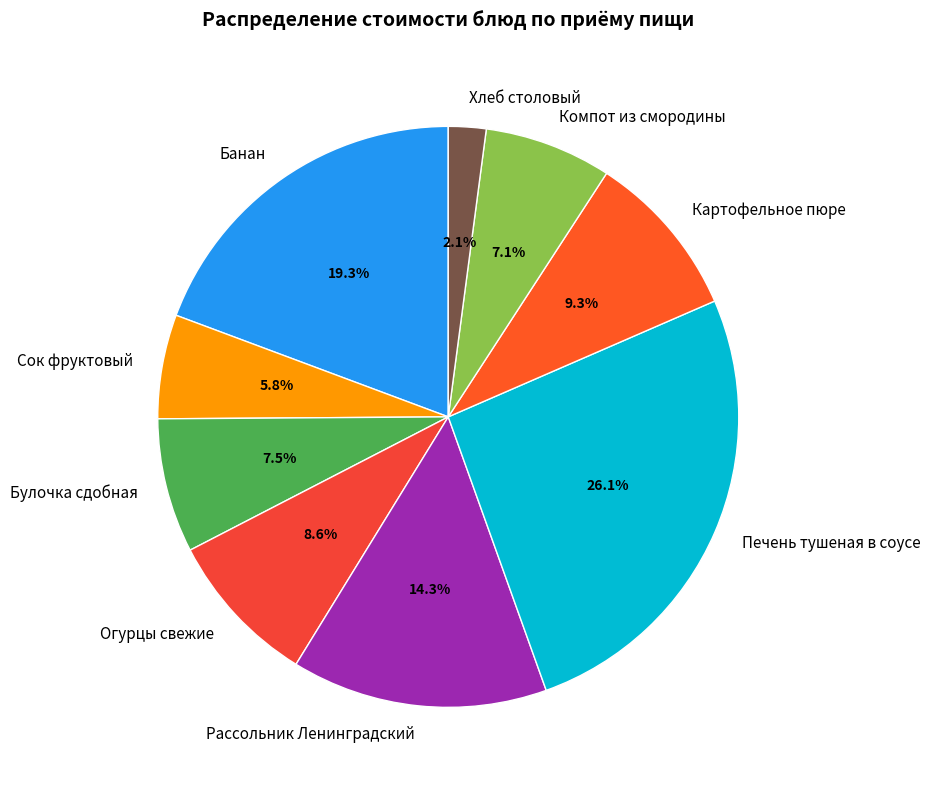

Do Банан and Огурцы свежие together represent more than half of the pie?

No